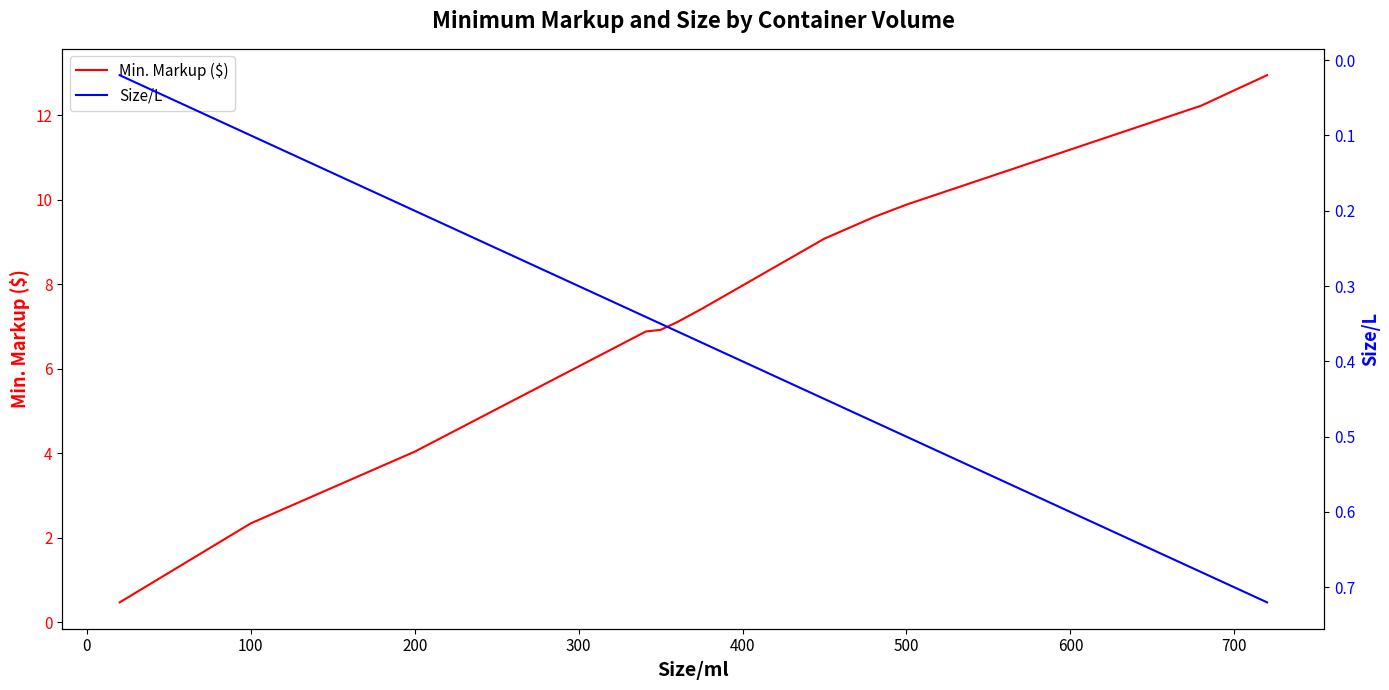

What is the difference between the second highest and second lowest values in the Size/L series?

0.7